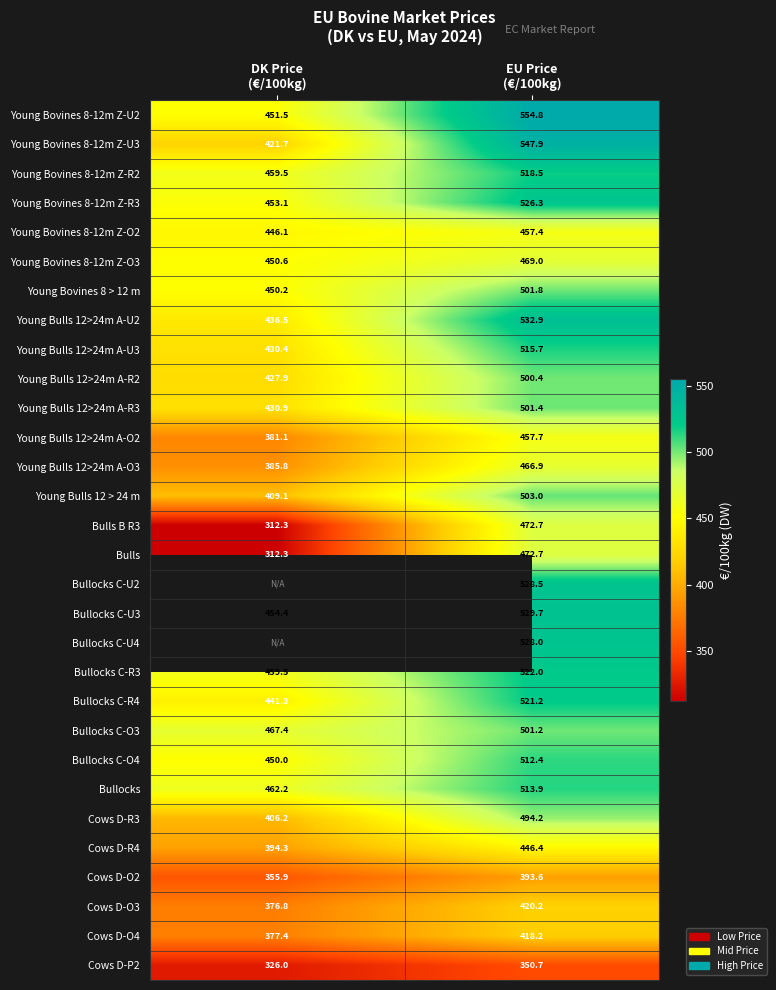

Count the number of data series in this chart.

30